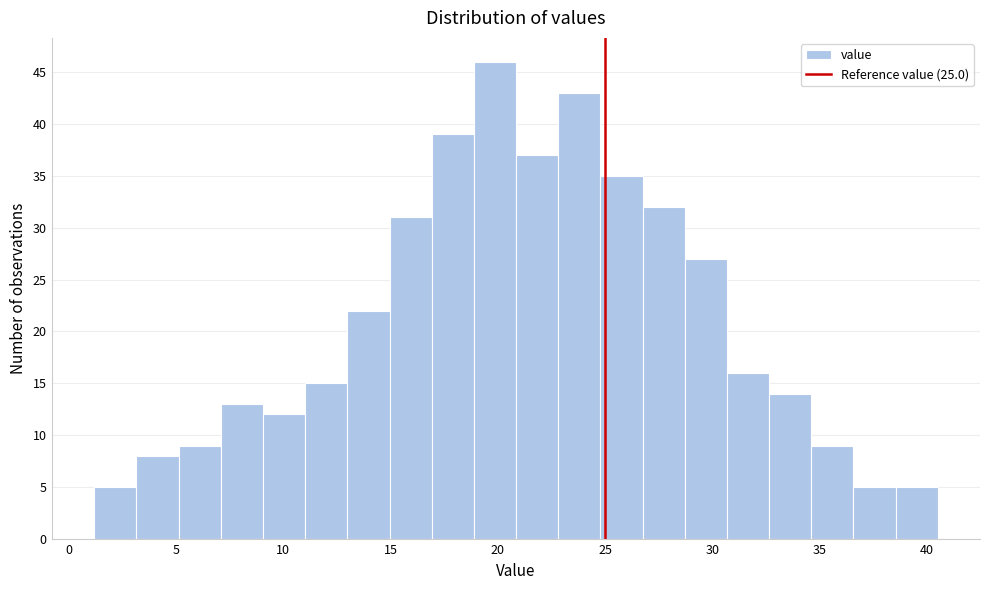

Around what value on the x-axis is the tallest bar? Give the approximate position of its centre, as read against the axis.

20.0